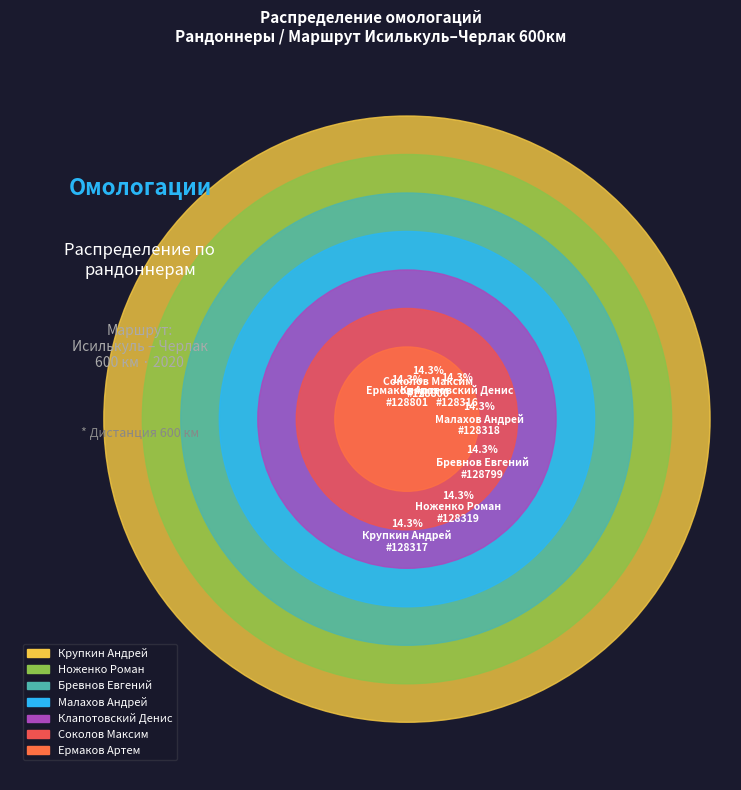

Rank the categories by value from highest to lowest.

Ермаков Артем, Соколов Максим, Бревнов Евгений, Ноженко Роман, Малахов Андрей, Крупкин Андрей, Клапотовский Денис